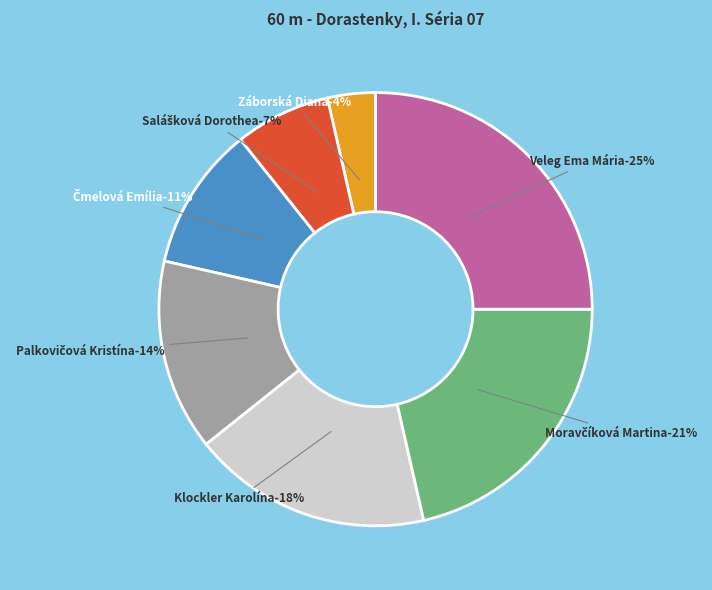

To the nearest percent, what percentage of the pie is Salášková Dorothea?

7%